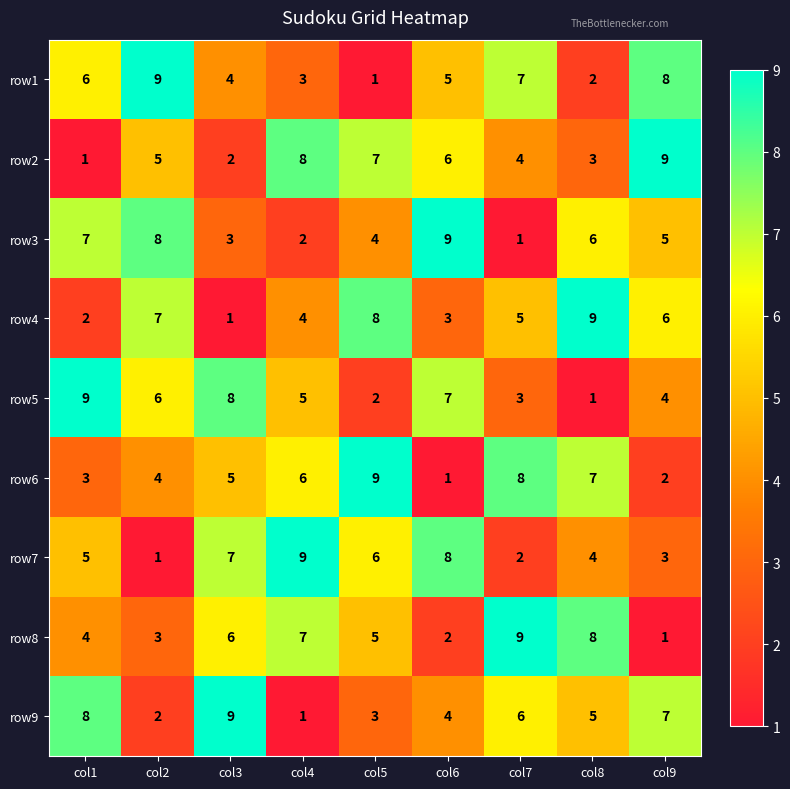

Rank the series at col6 from highest to lowest value.

row3, row7, row5, row2, row1, row9, row4, row8, row6